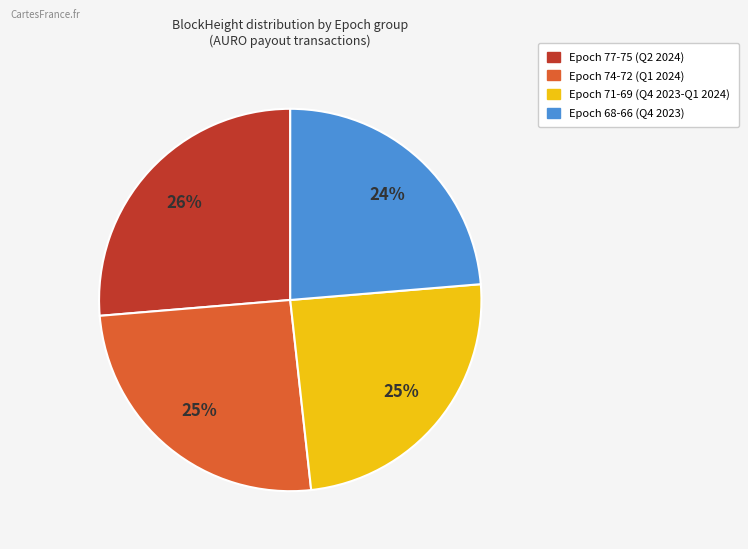

Is there a majority slice in this chart?

No